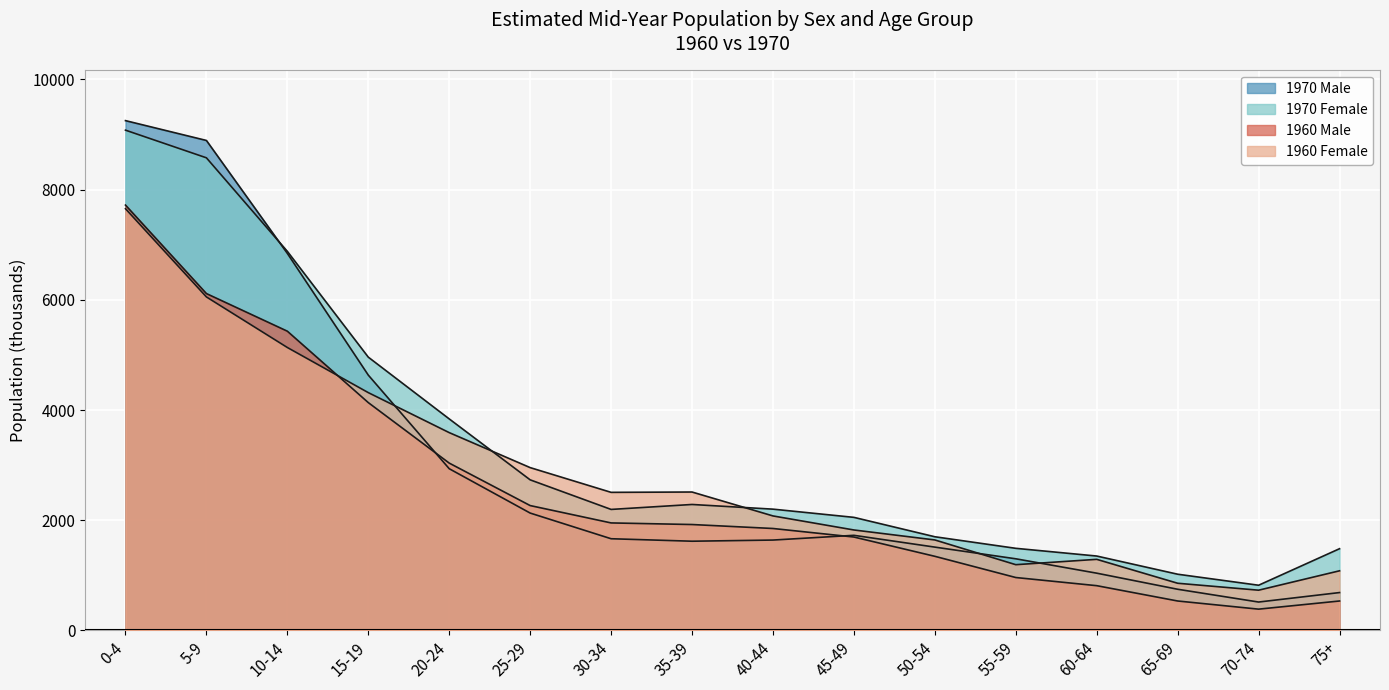

What are all the series names shown in the legend?

1960 Male, 1960 Female, 1970 Male, 1970 Female